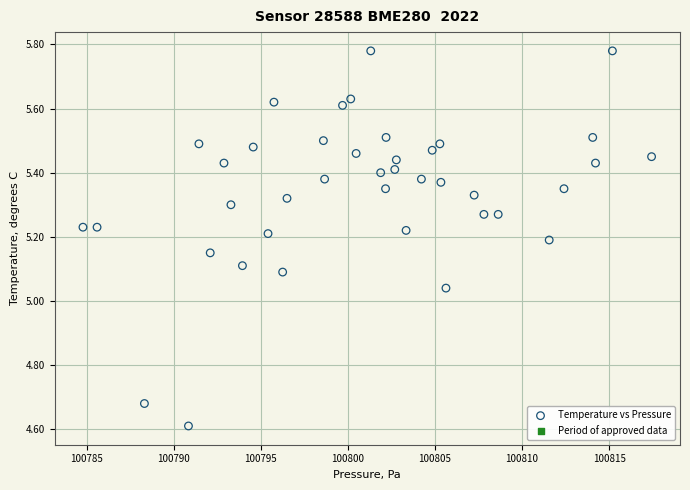

What is the range of X values (max minus min)?

32.7